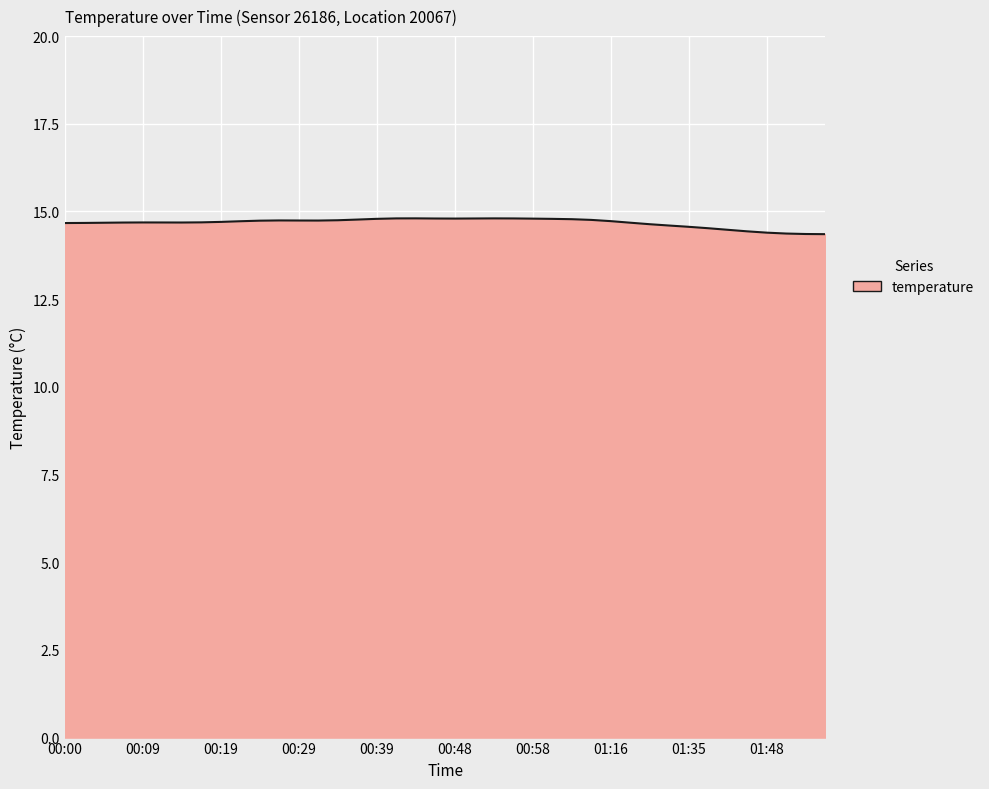

True or false: there are more than 0 points higher than both neighbors.

True